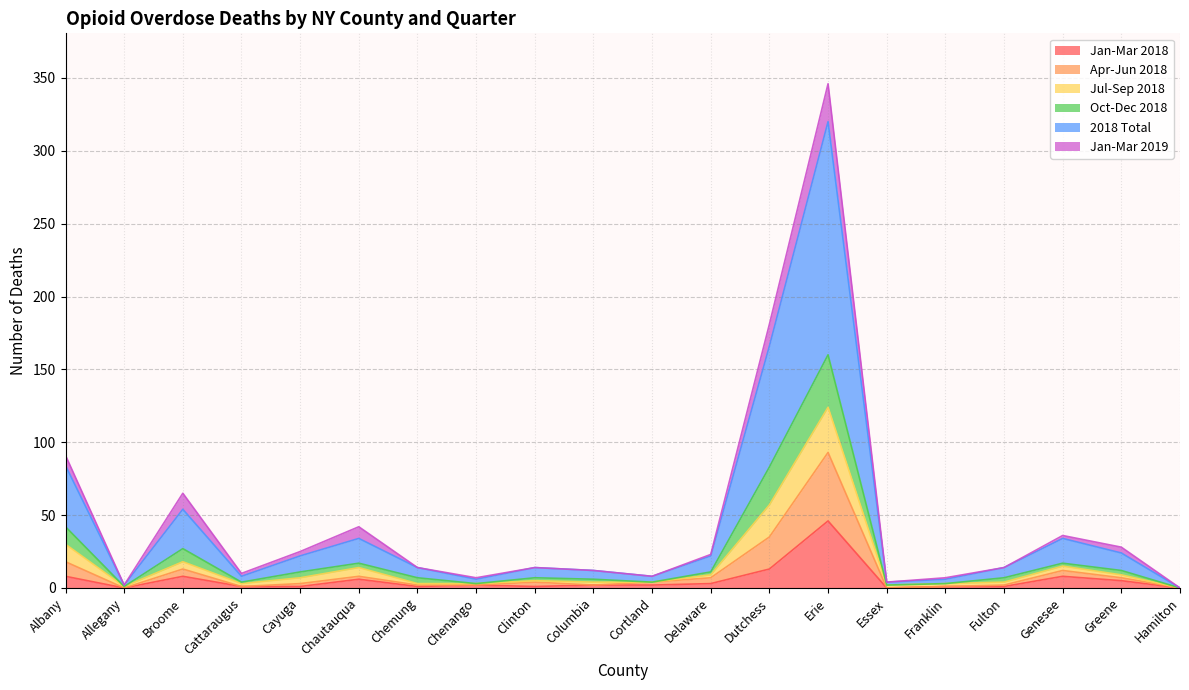

At which category is the sum across all series the highest?

Erie